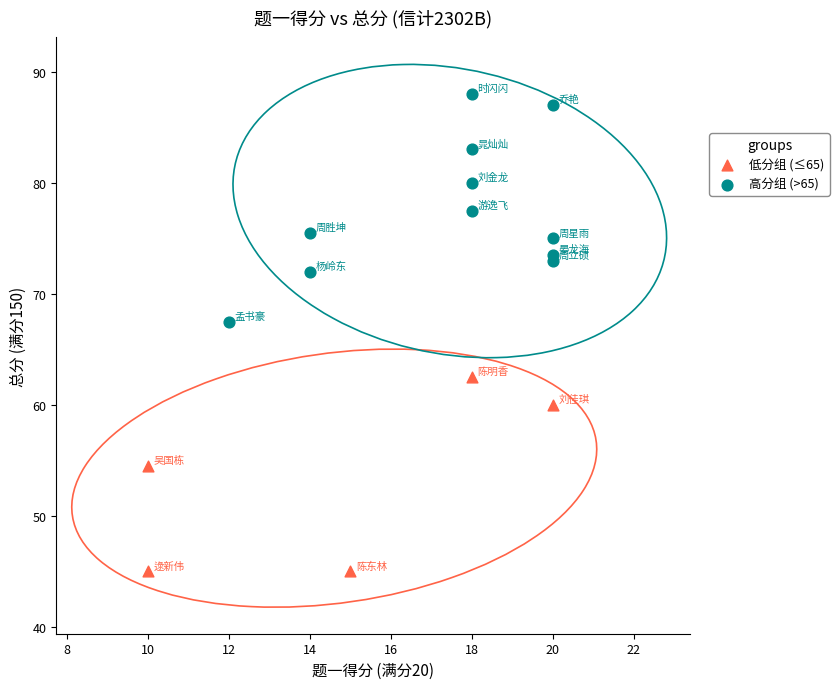

Which series contains the highest Y value?

高分组 (>65)